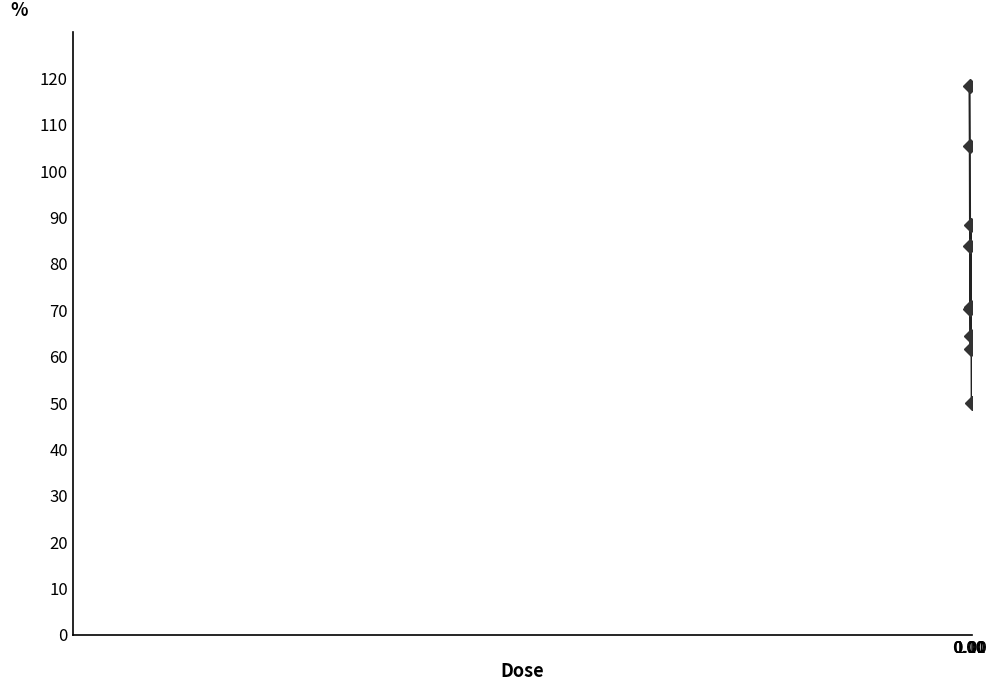

What is the value of the 6th point from the left?

88.4